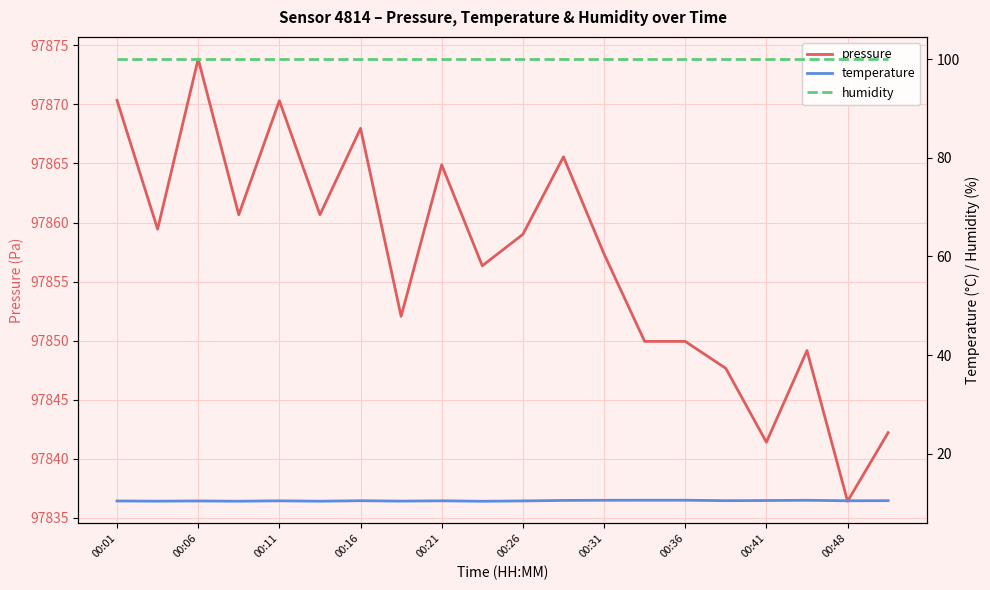

Rank the series by their maximum value, from highest to lowest.

pressure, humidity, temperature